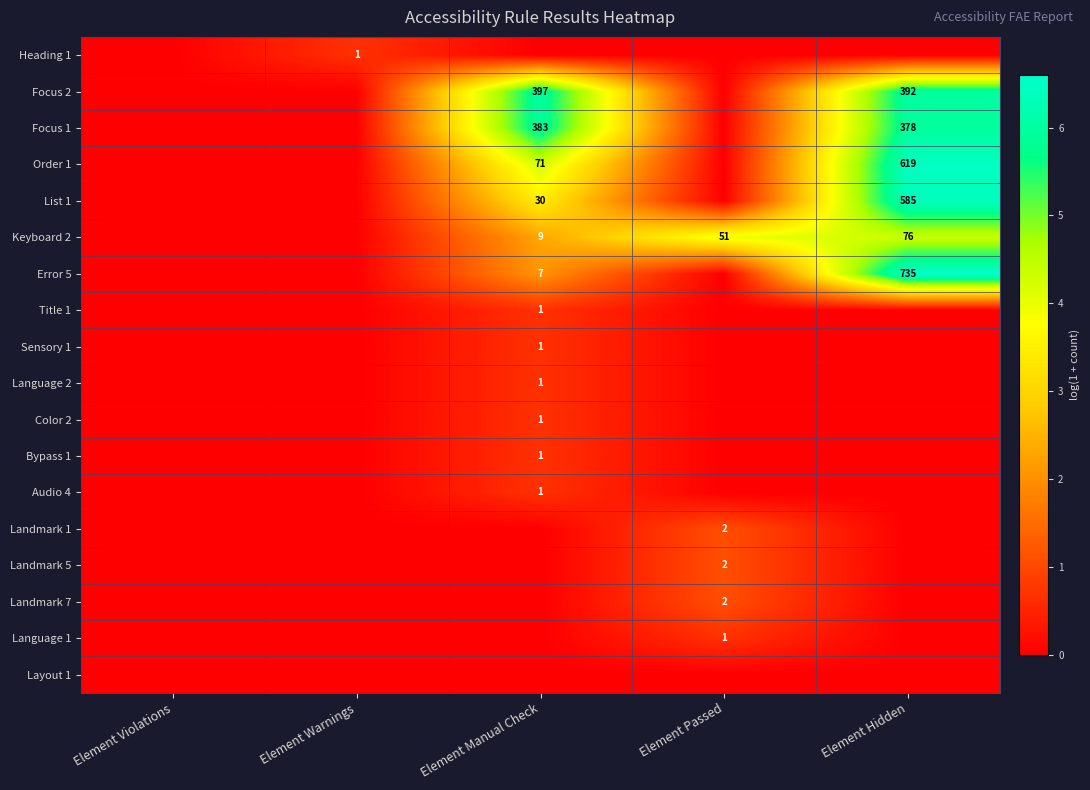

True or false: Focus 1 has a value of 186 at Element Hidden.

False